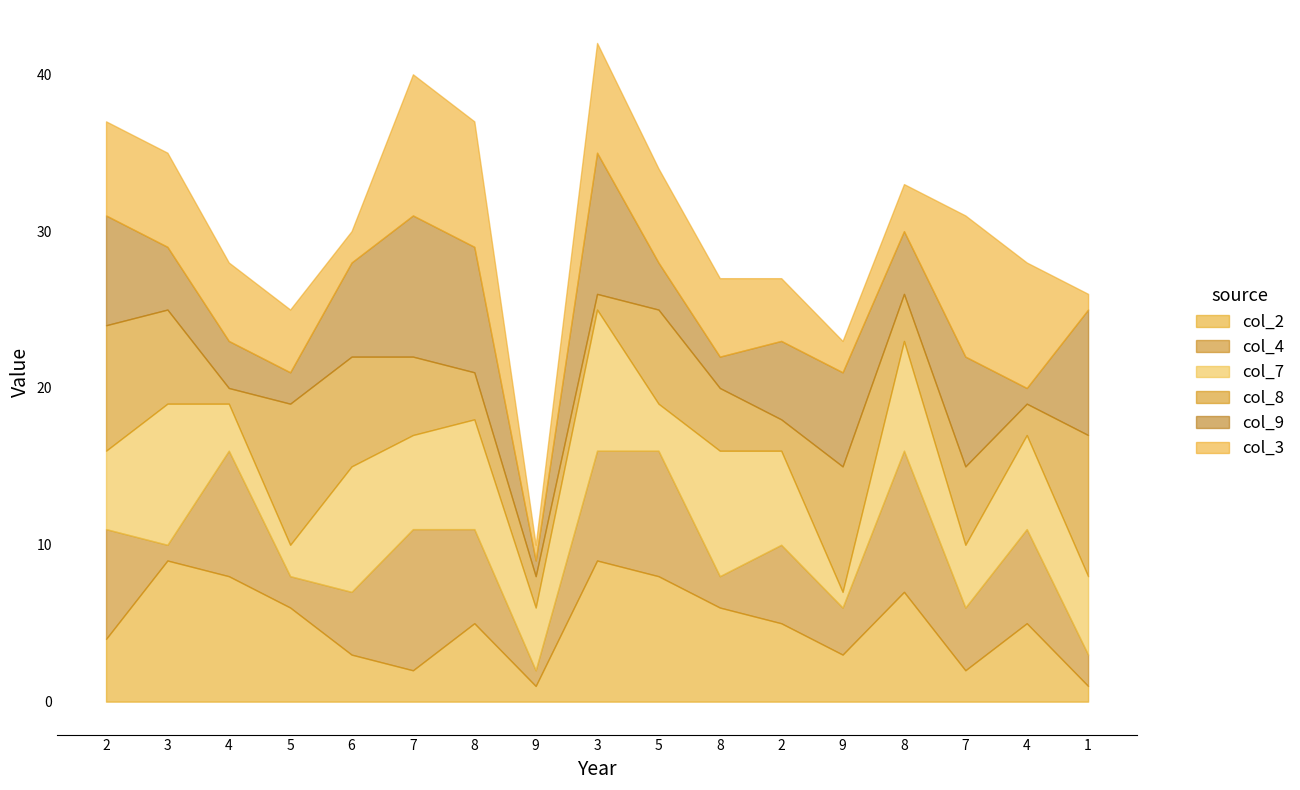

What are all the series names shown in the legend?

col_2, col_4, col_7, col_8, col_9, col_3